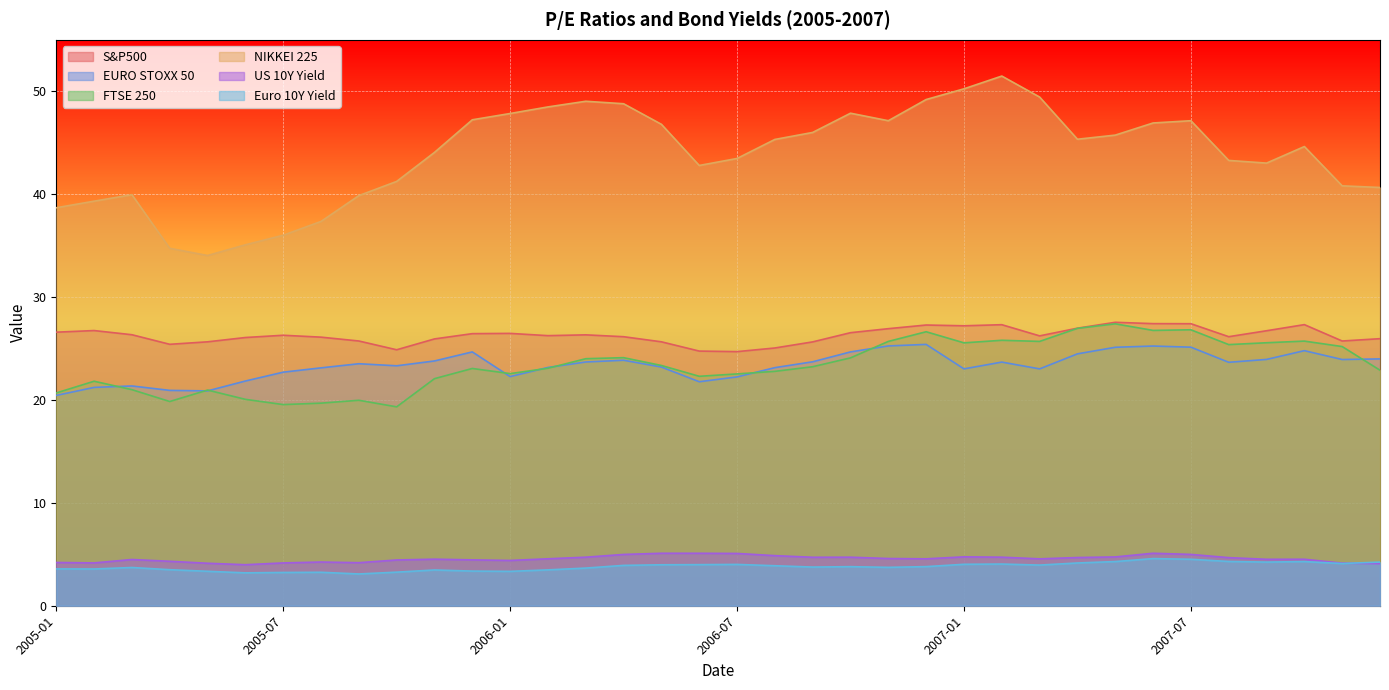

Between which two adjacent categories do US 10Y Yield and Euro 10Y Yield first intersect?

2007-11 and 2007-12